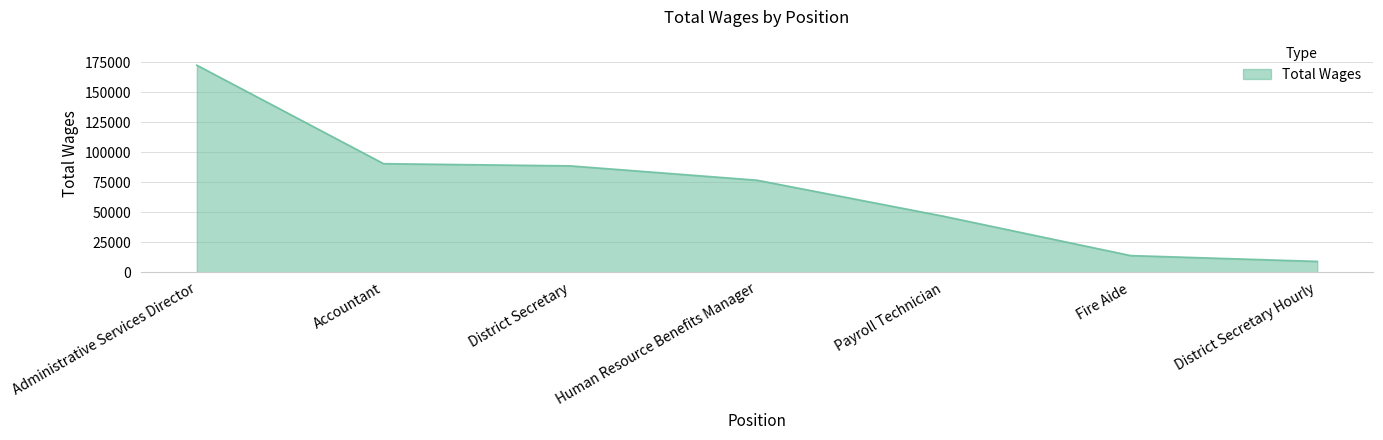

Reading left to right, extract all data points from this chart.

172428	90407	88577	76641	46596	13886	9016